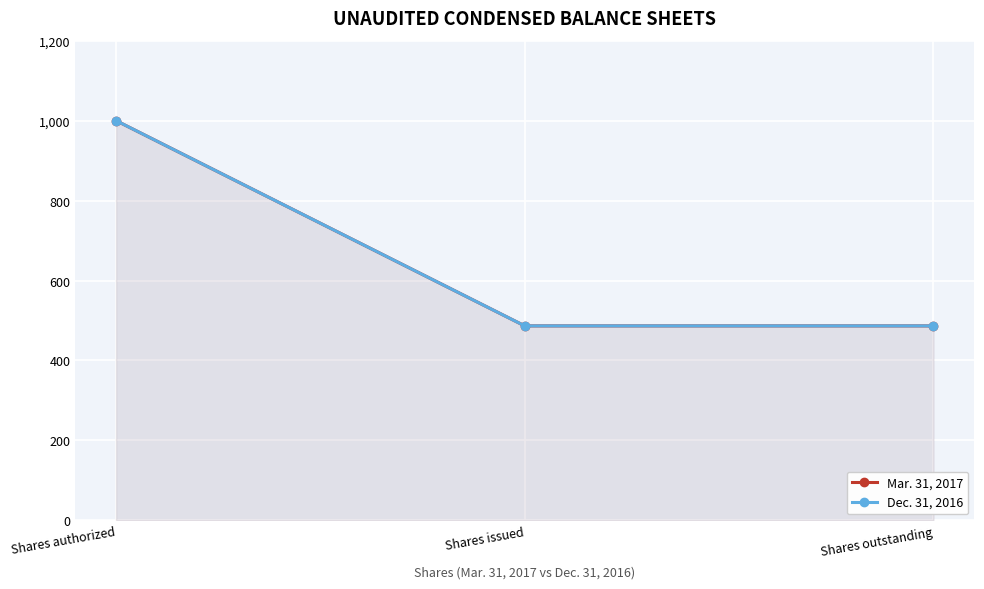

Is it true that Mar. 31, 2017 equals 1364.6 at Shares authorized?

False